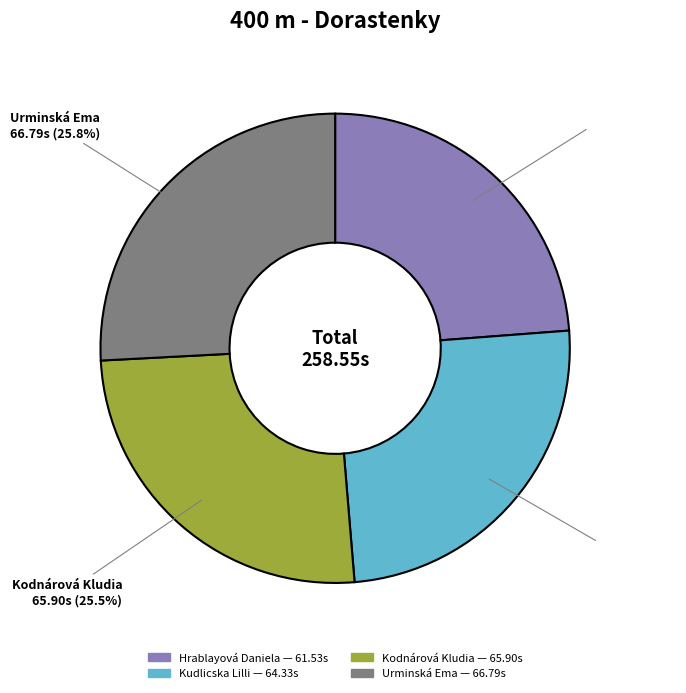

What percentage is NOT represented by Kudlicska Lilli?

75.1%